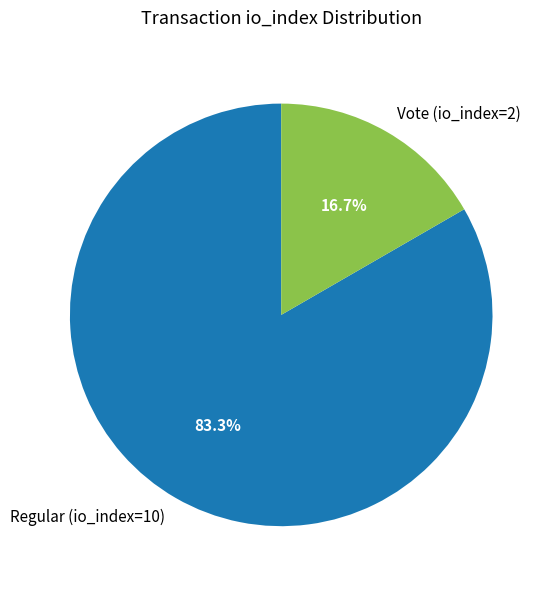

Between Vote (io_index=2) and Regular (io_index=10), which is larger?

Regular (io_index=10)